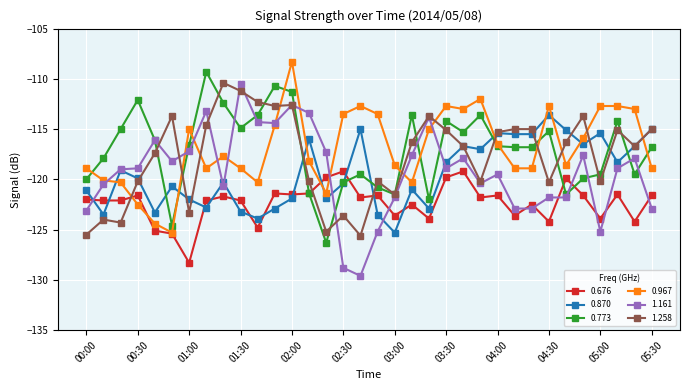

True or false: 1.258 has more than 0 points higher than both neighbors.

True